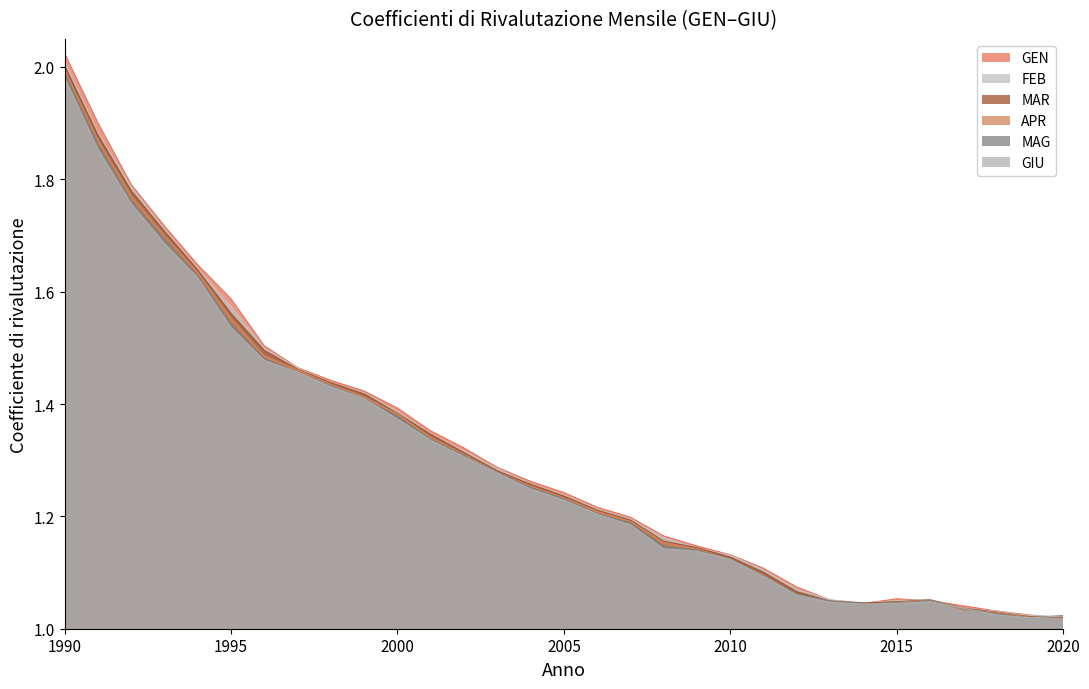

Does the chart display data point markers on the line(s)?

No